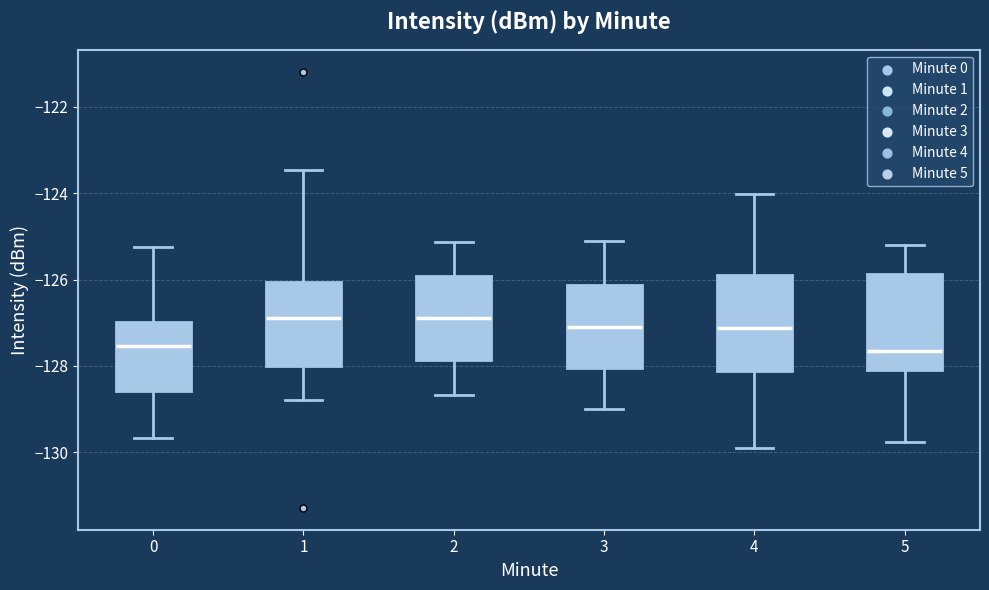

Reading left to right, read every box against the y-axis: the position of its median line, the range the box covers, and the ends of its whiskers. The values are not printed on the chart, so give them approximately, as read against the axis.

0: median -127.6, box -128.6 to -127.0, whiskers -129.6 to -125.2
1: median -126.8, box -128.0 to -126.0, whiskers -128.8 to -123.4
2: median -126.8, box -127.8 to -126.0, whiskers -128.6 to -125.2
3: median -127.0, box -128.0 to -126.2, whiskers -129.0 to -125.0
4: median -127.2, box -128.2 to -126.0, whiskers -129.8 to -124.0
5: median -127.6, box -128.0 to -125.8, whiskers -129.8 to -125.2